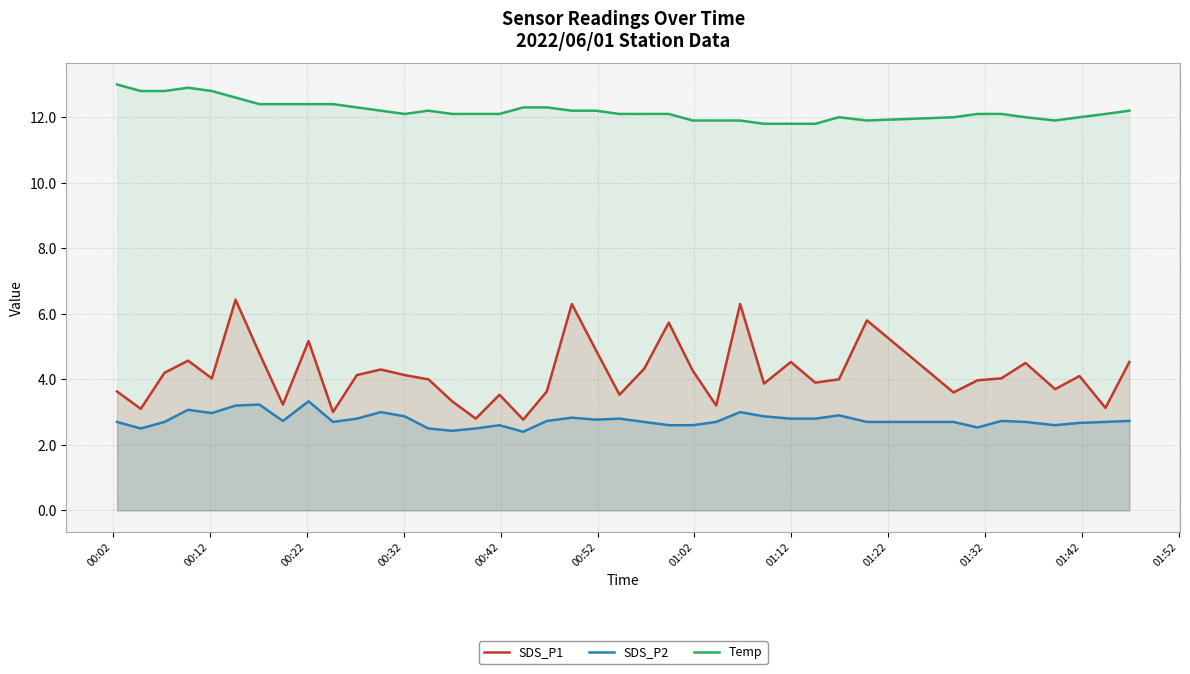

Which series has the largest range (max minus min)?

SDS_P1